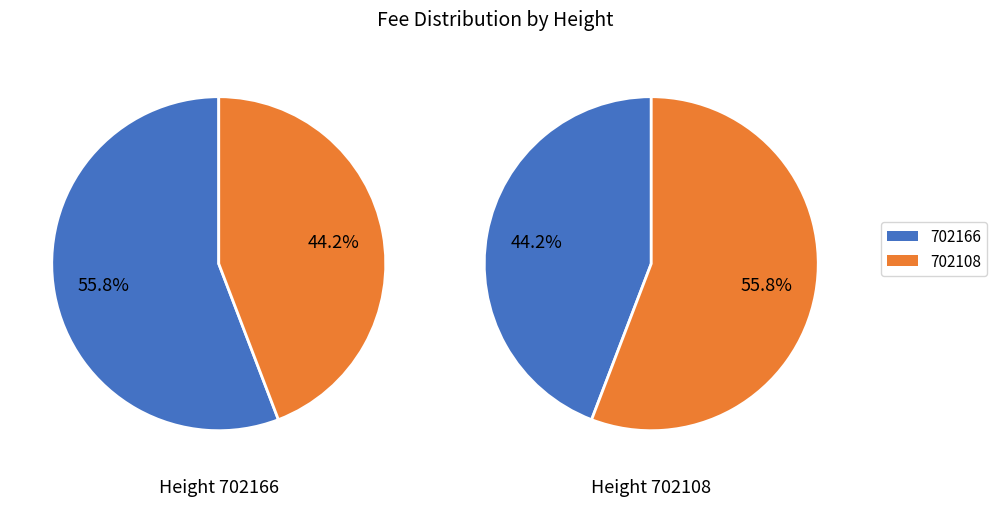

To the nearest percent, what percentage of the pie is 702108?

44%